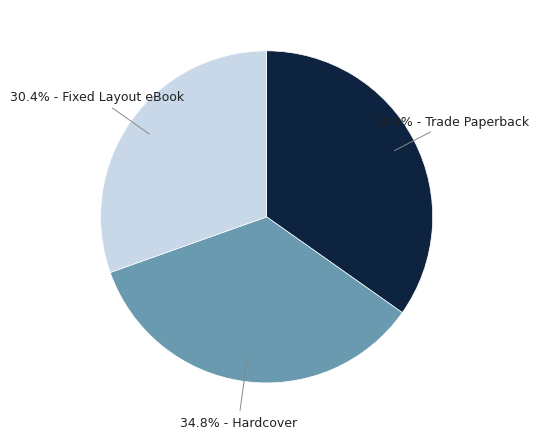

Is there any slice that represents more than half of the pie?

No